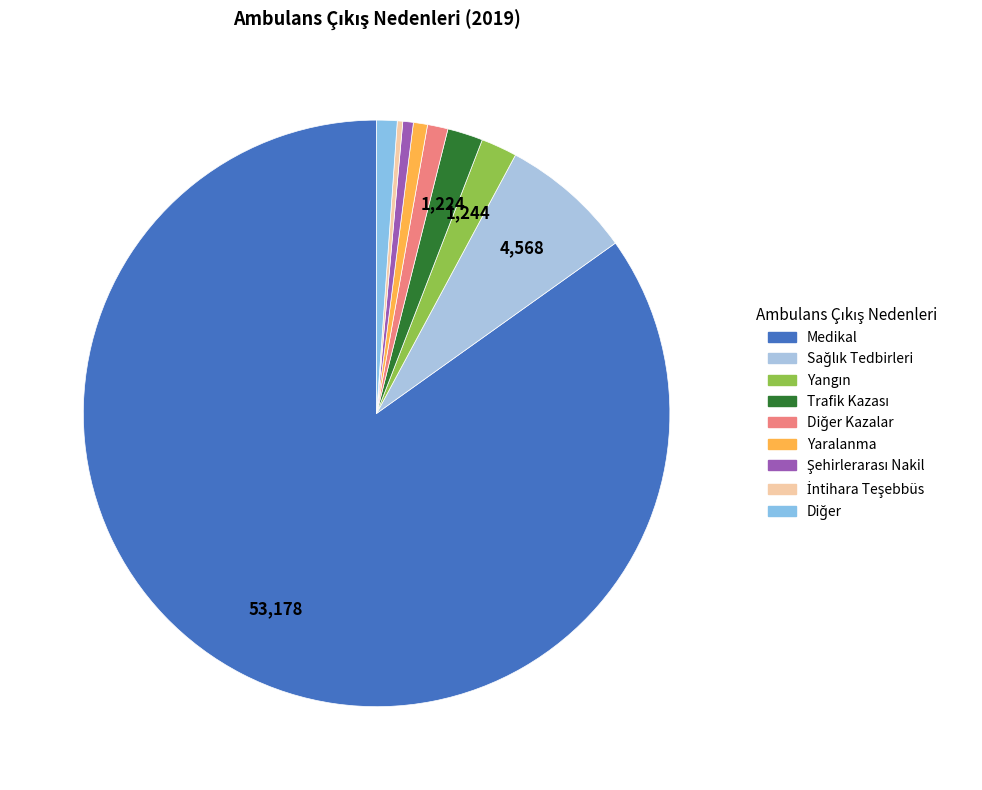

Count the number of slices in the pie.

9